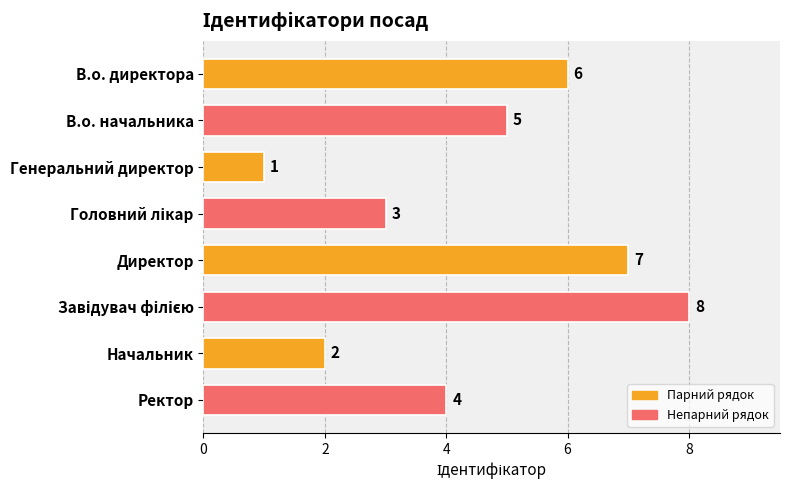

How many categories are shown in the chart?

8